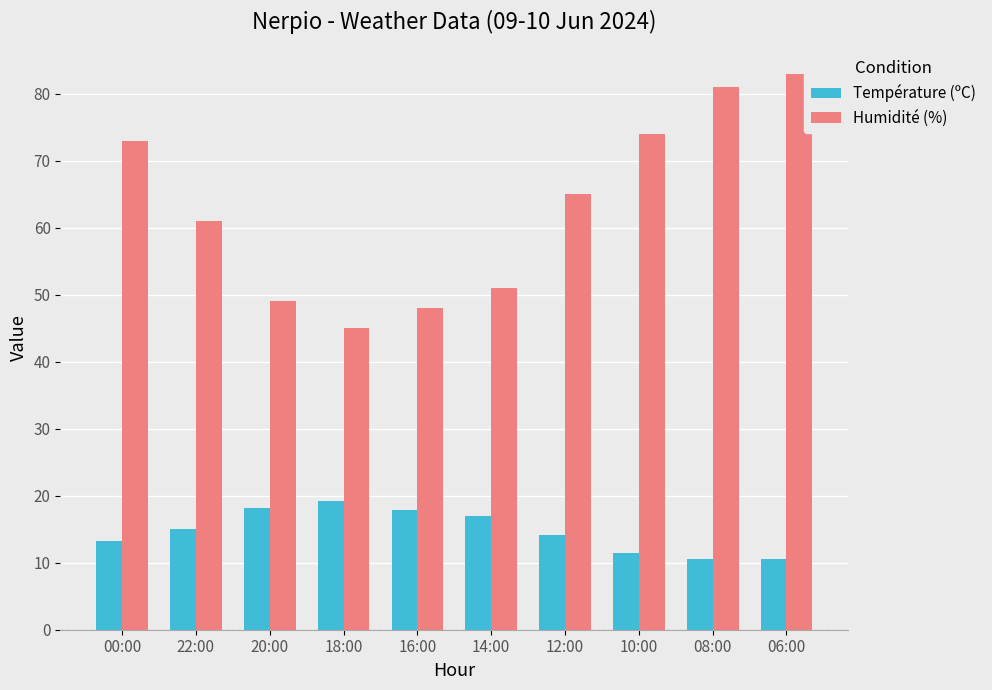

Which series has the largest total across all categories?

Humidité (%)